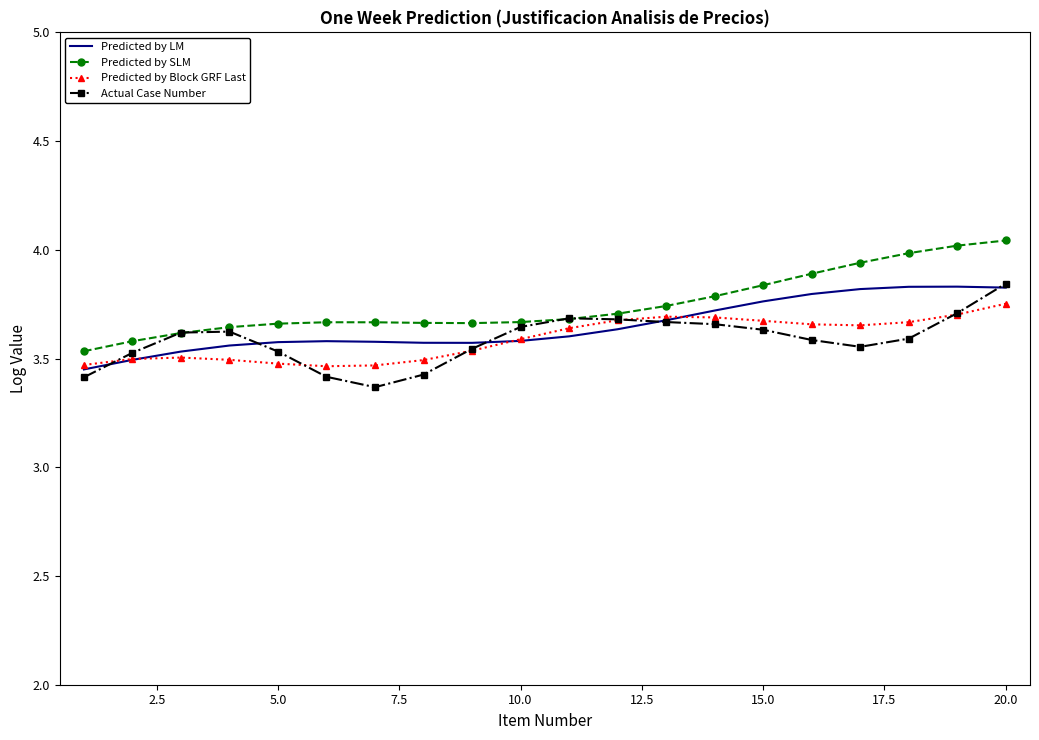

True or false: Predicted by SLM and Predicted by LM intersect in this chart.

False